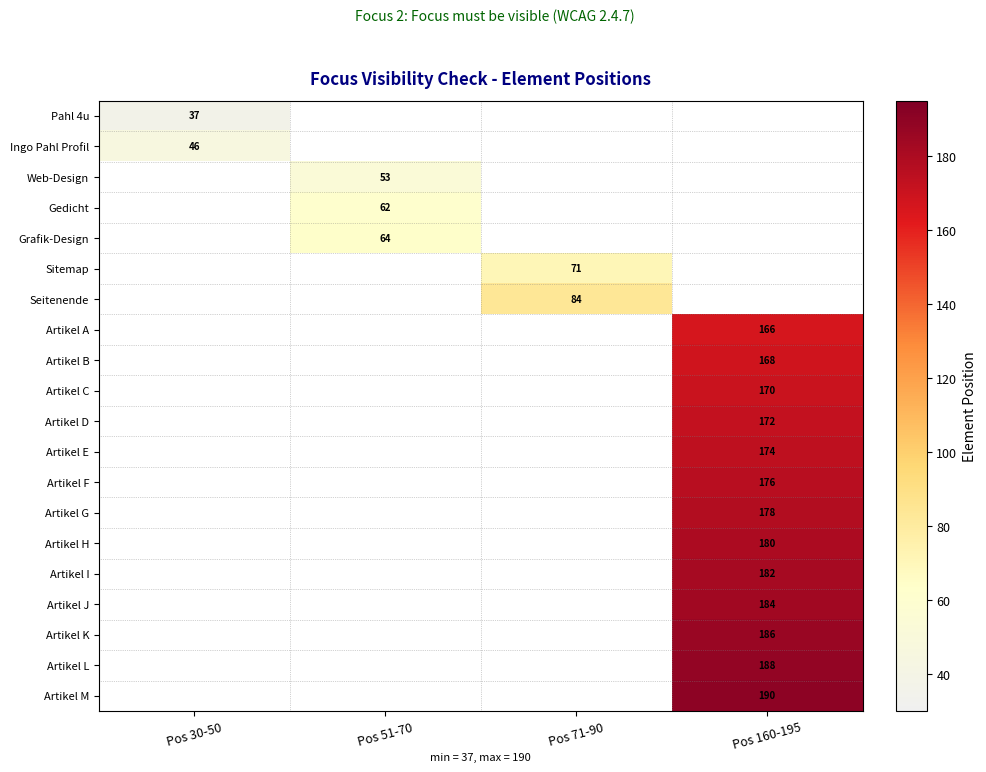

Is it true that Ingo Pahl Profil equals 64 at Pos 30-50?

False